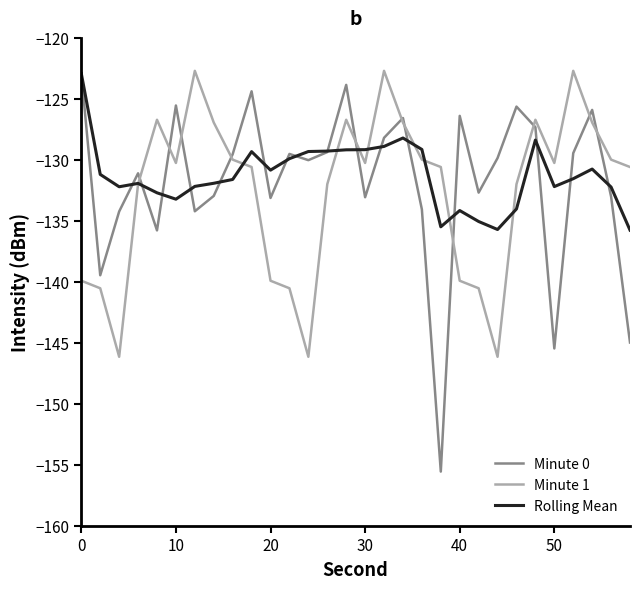

What is the minimum value shown in the chart?

-155.6